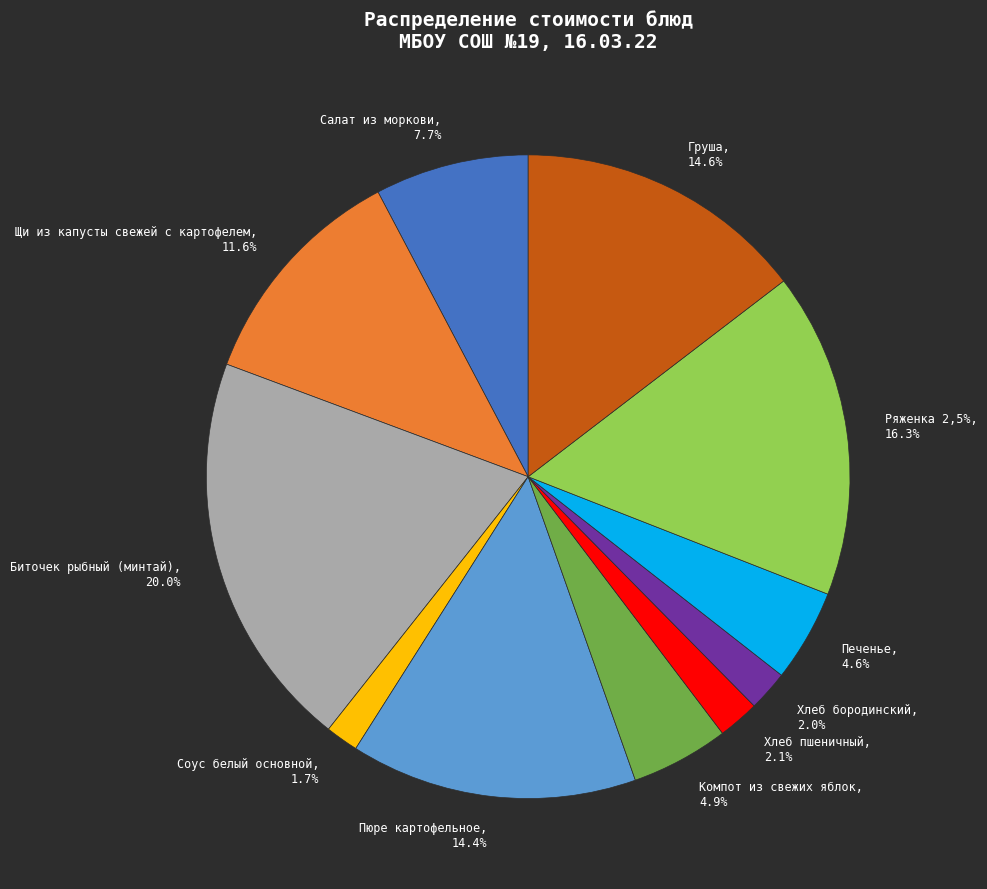

What percentage is the Соус белый основной slice, to the nearest percent?

2%